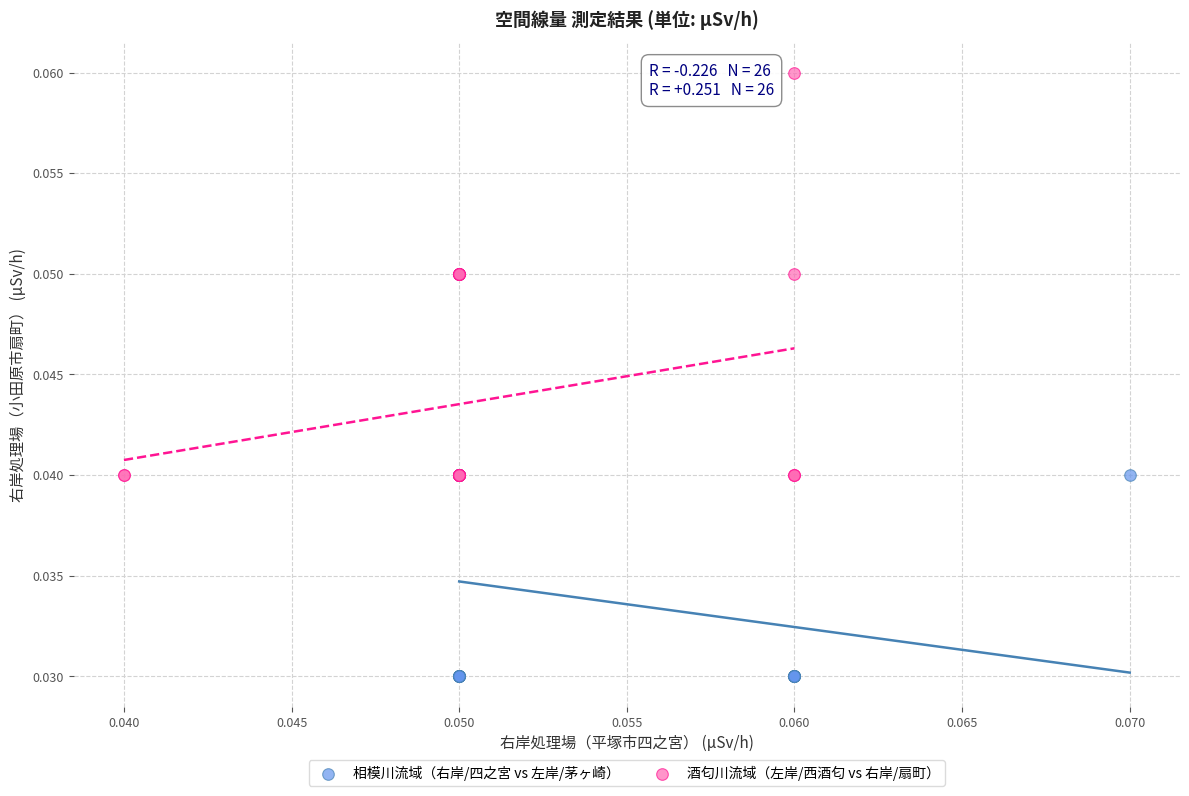

Which series contains the highest Y value?

酒匂川流域（左岸/西酒匂 vs 右岸/扇町）